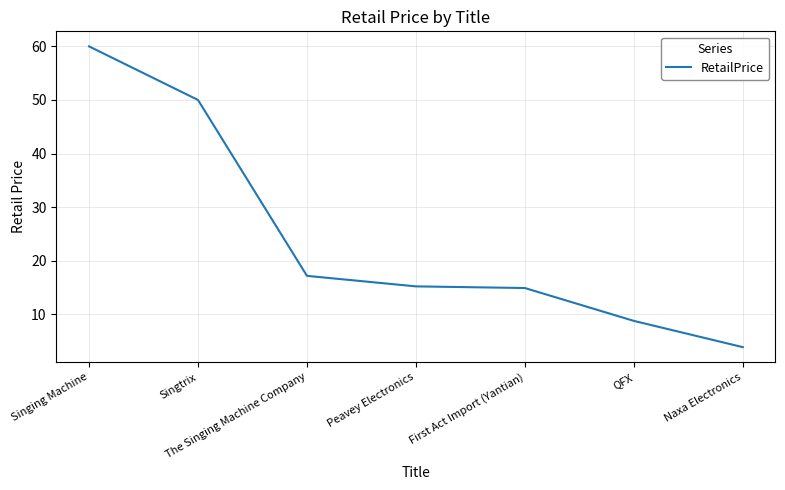

The value at First Act Import (Yantian) is 26.5. True or false?

False